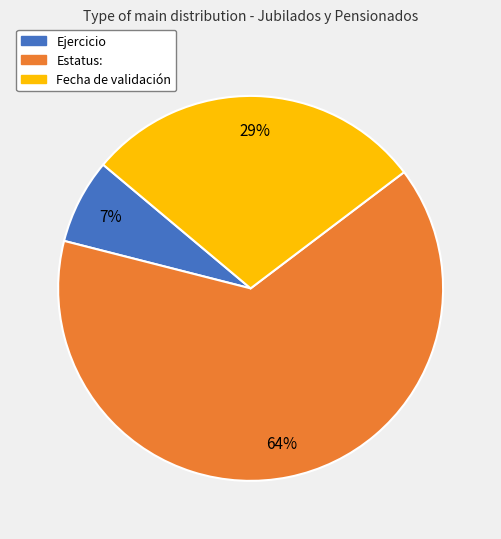

What is the ratio of the value at Estatus: to the value at Fecha de validación?

2.2